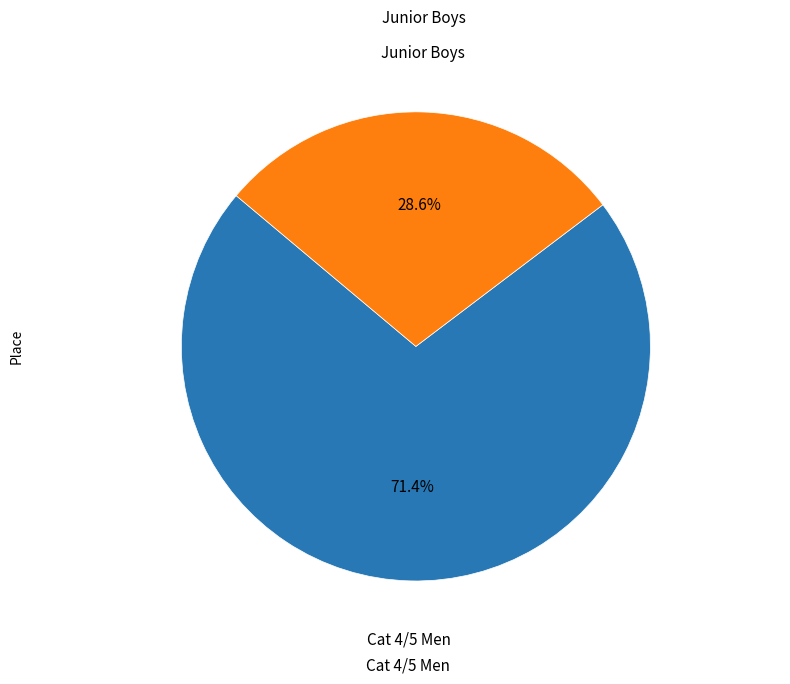

Count the number of slices in the pie.

2